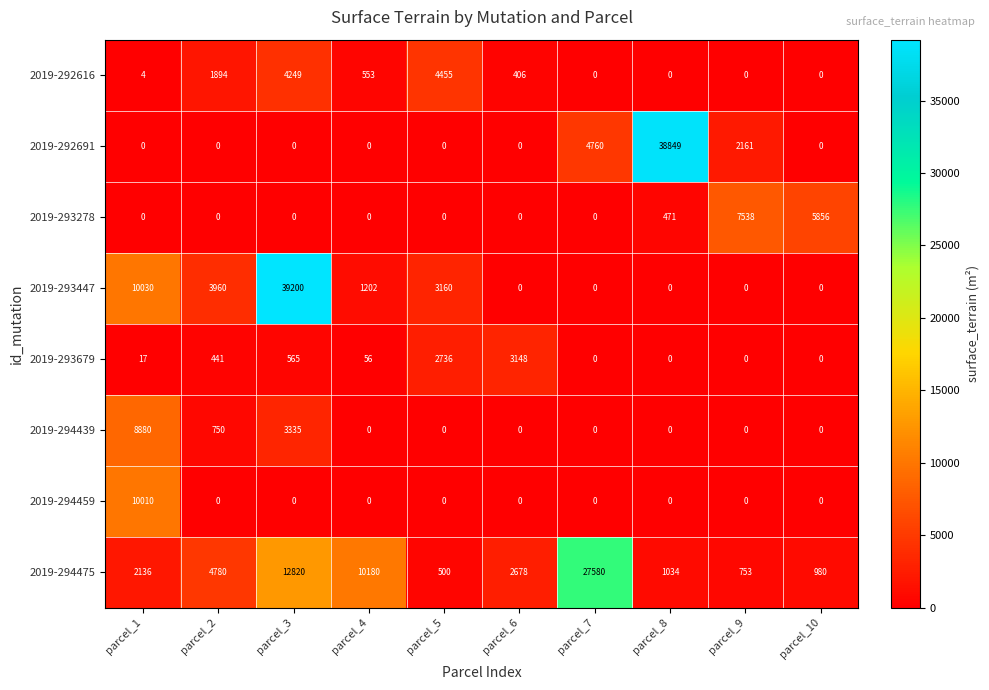

What is the sum of the 2019-293278 values at parcel_2 and parcel_9?

7538